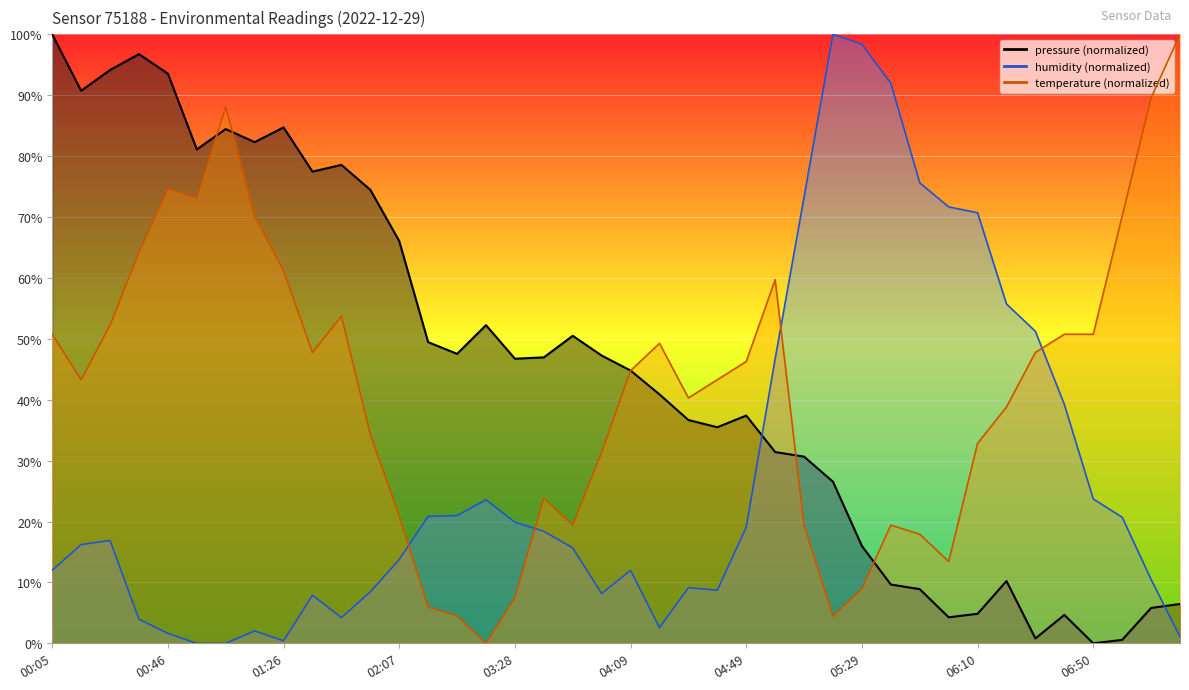

At which label does temperature first exceed 44?

00:05